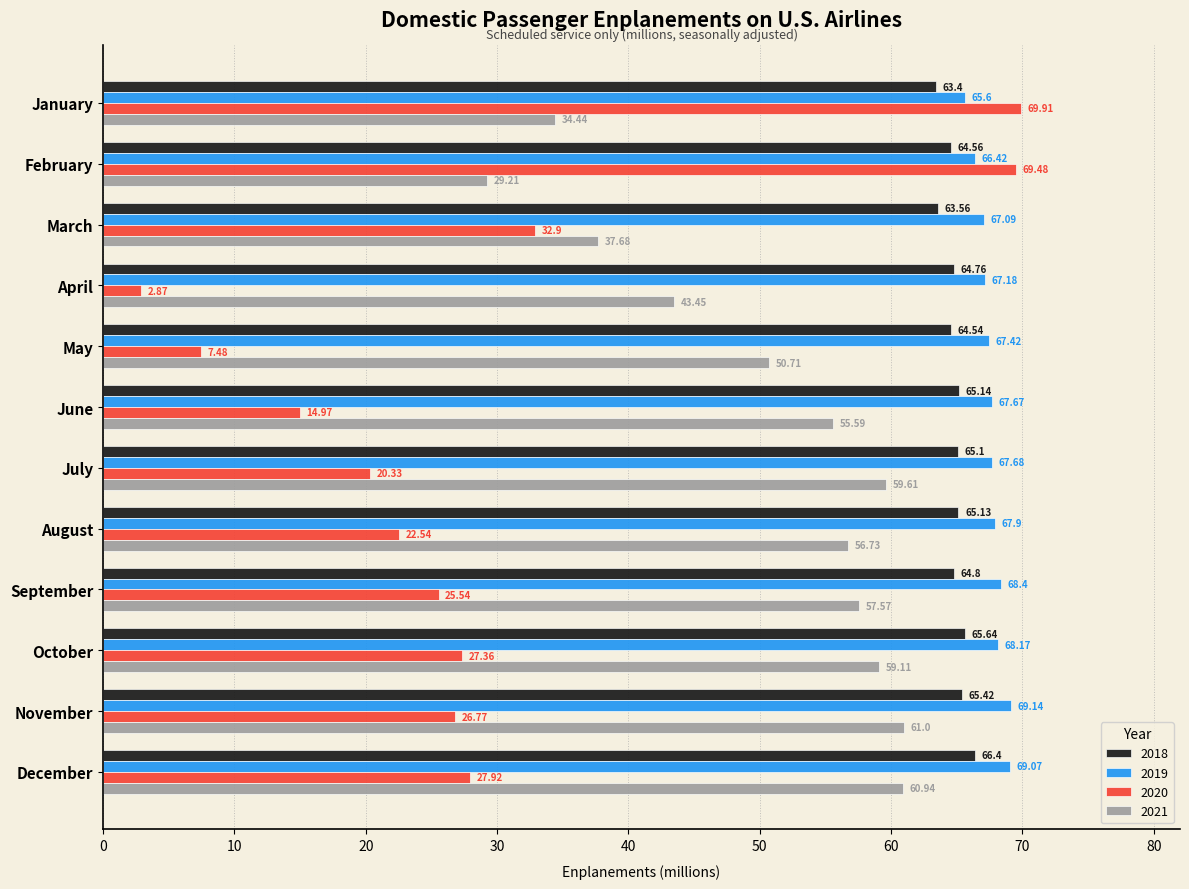

Between August and November, which series saw the biggest shift?

2021